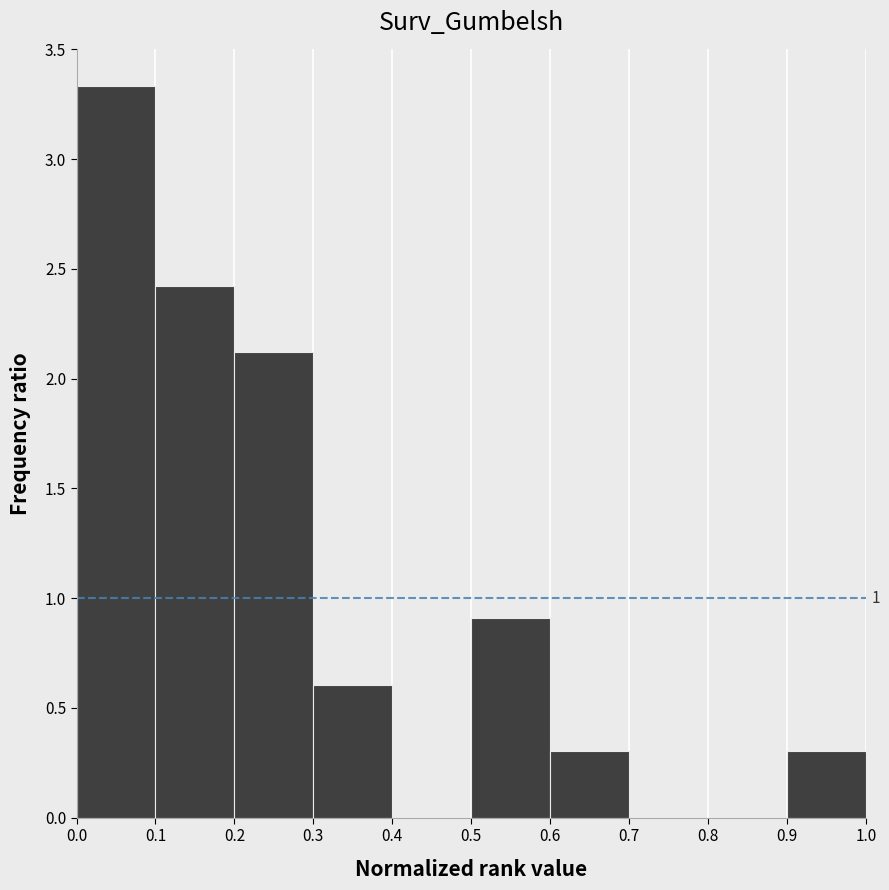

Which range on the x-axis has the tallest bar?

0.0 to 0.1